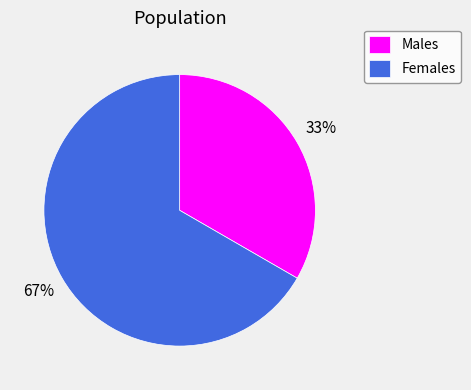

To the nearest percent, what portion does Males represent?

33%